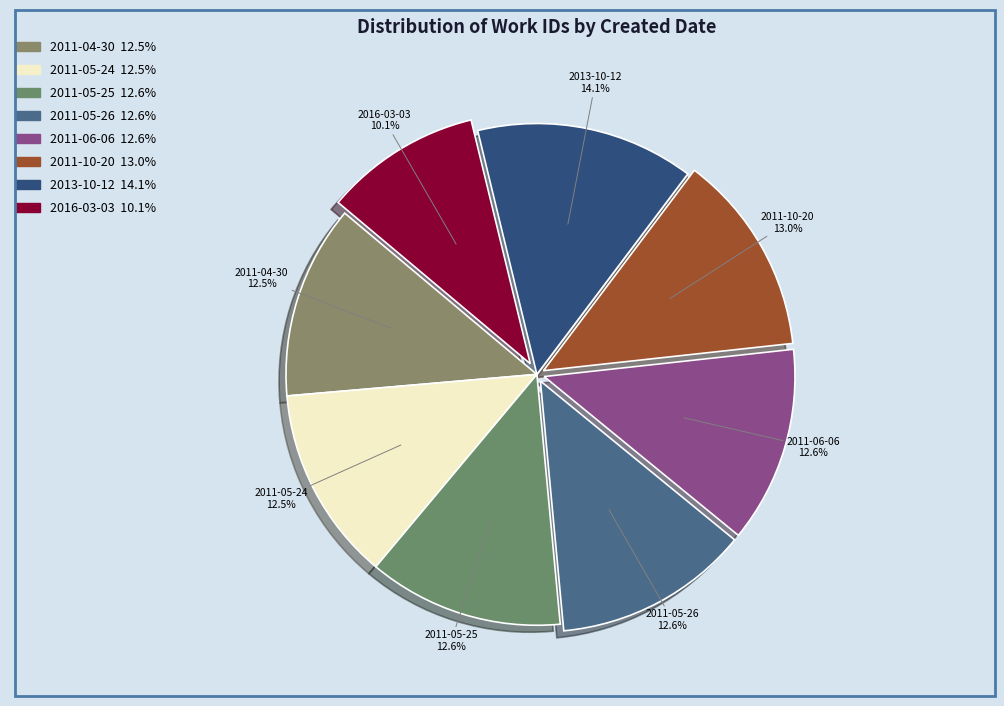

The 2011-05-25 slice represents 13% of the pie. True or false?

True